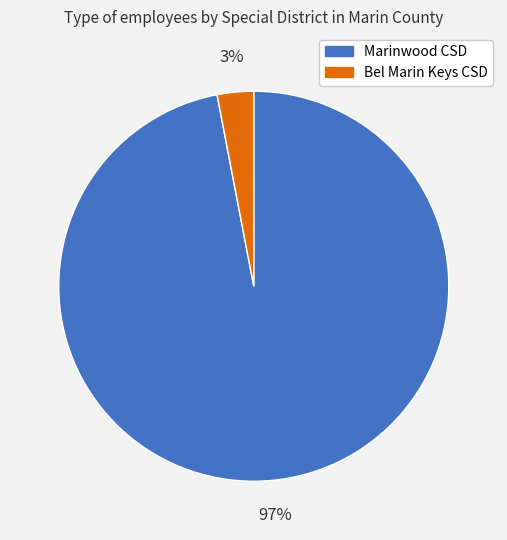

Count the number of slices in the pie.

2